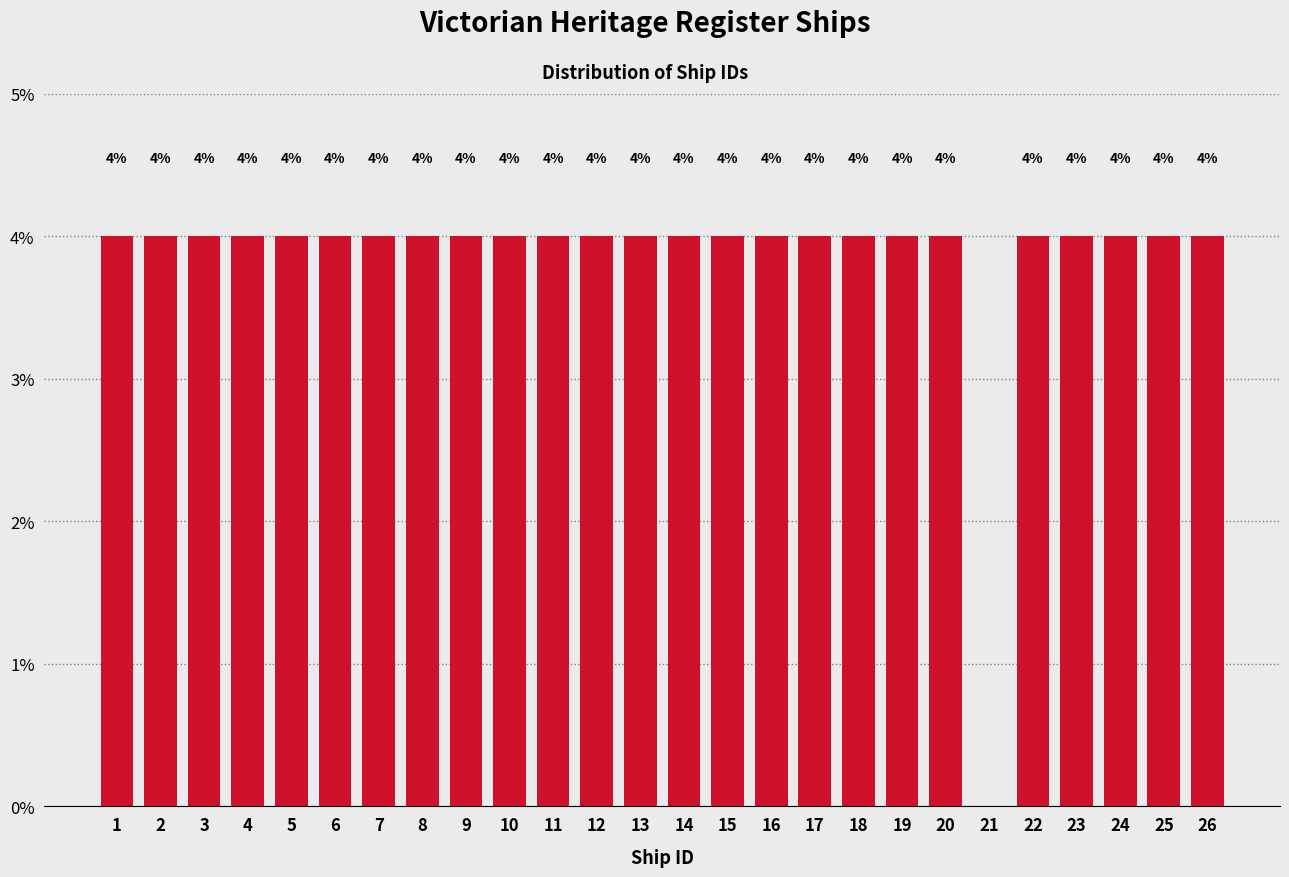

Reading right to left, transcribe all the data shown in this chart.

26=4	25=4	24=4	23=4	22=4	21=0	20=4	19=4	18=4	17=4	16=4	15=4	14=4	13=4	12=4	11=4	10=4	9=4	8=4	7=4	6=4	5=4	4=4	3=4	2=4	1=4